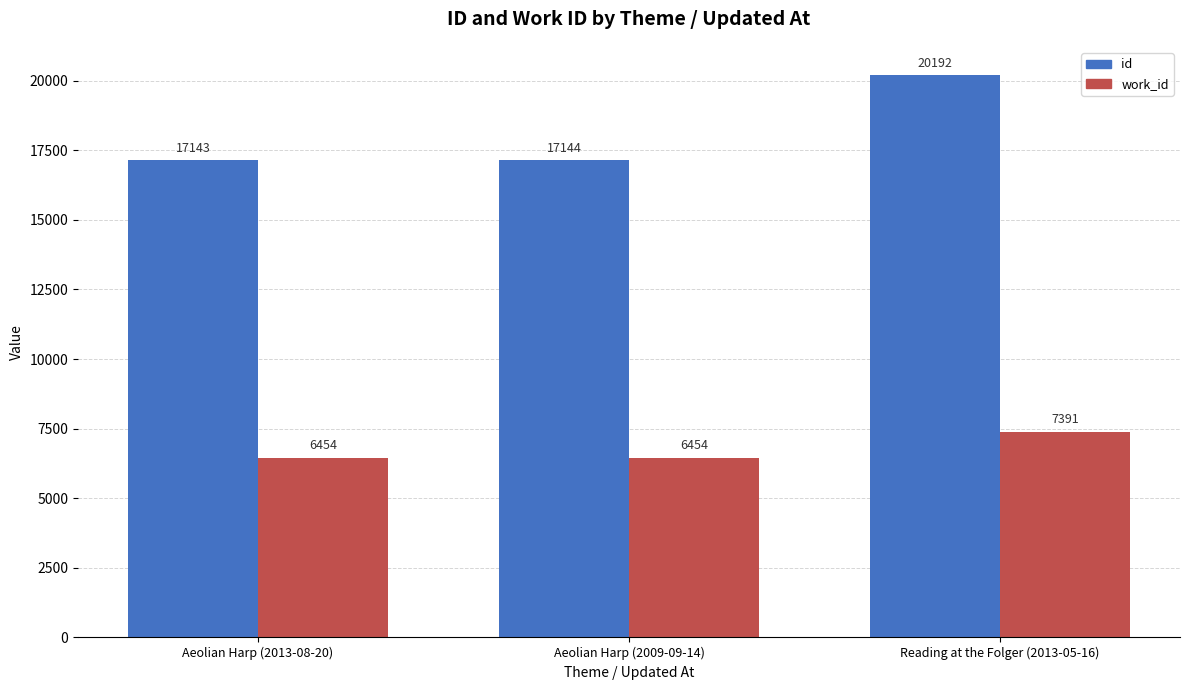

Reading left to right, what are all the values shown in this chart?

id: 17143	17144	20192
work_id: 6454	6454	7391